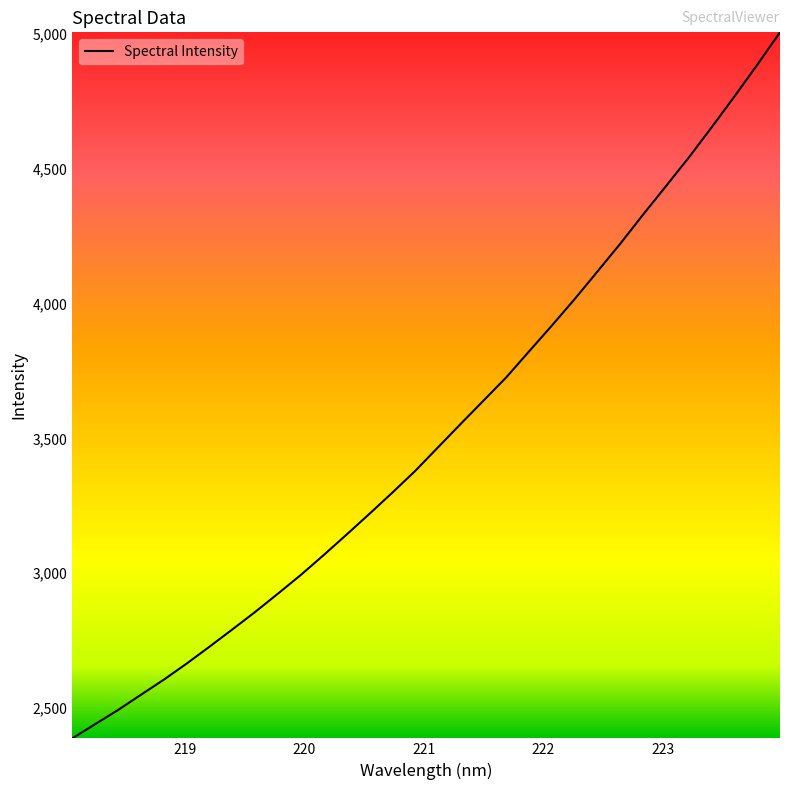

What is the smallest value displayed?

2386.5